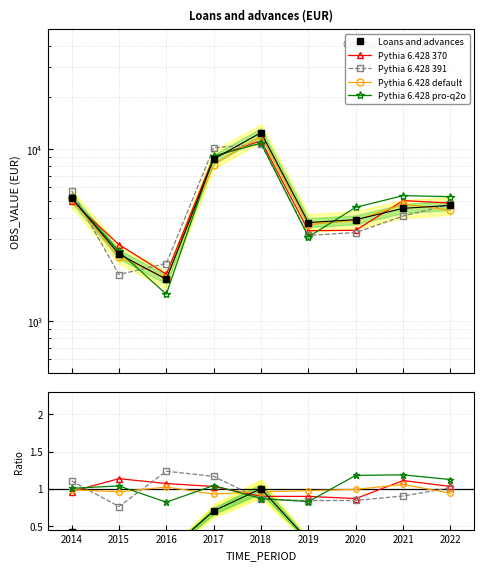

Which series ends up on top after the final intersection of Pythia 6.428 pro-q2o and Pythia 6.428 default?

Pythia 6.428 pro-q2o